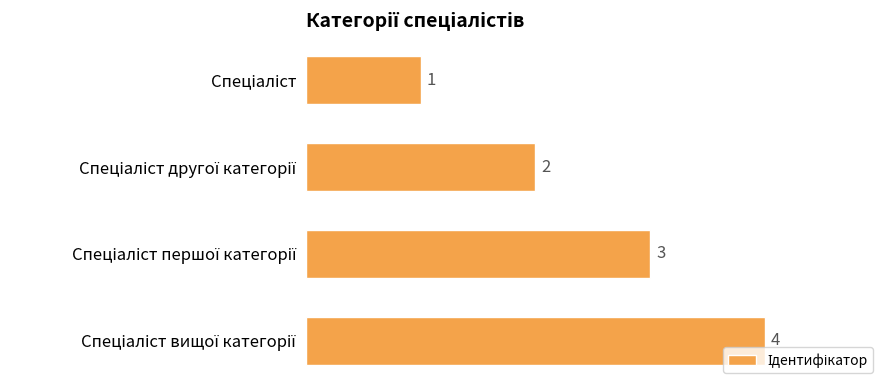

Count the values in the range 2 to 4.

3